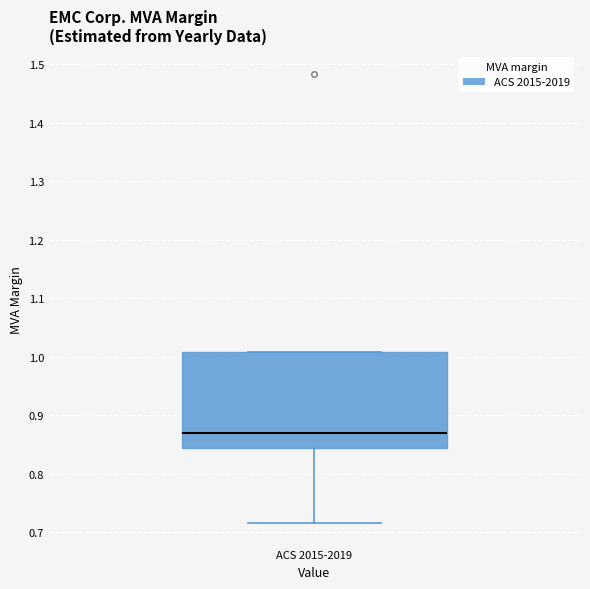

Read this box plot against the y-axis: the position of the median line, the range covered by the box, and the ends of both whiskers. The values are not printed on the chart, so give them approximately, as read against the axis.

median 0.87, box 0.84 to 1.01, whiskers 0.72 to 1.01